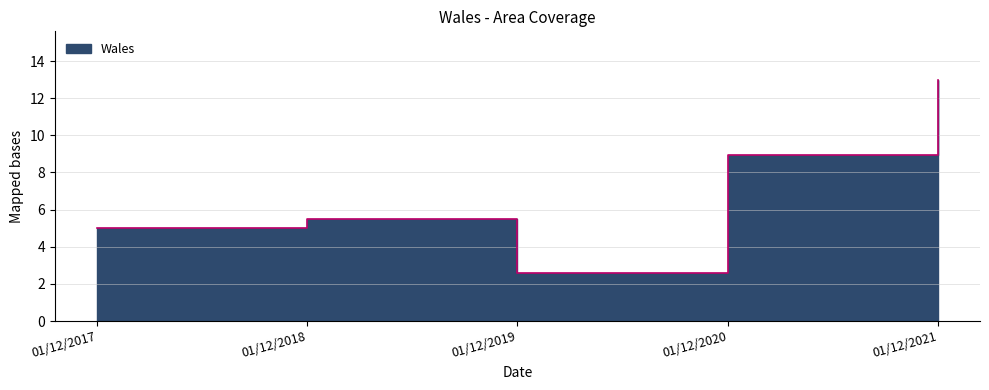

How many points are higher than both their immediate neighbors (excluding endpoints)?

1